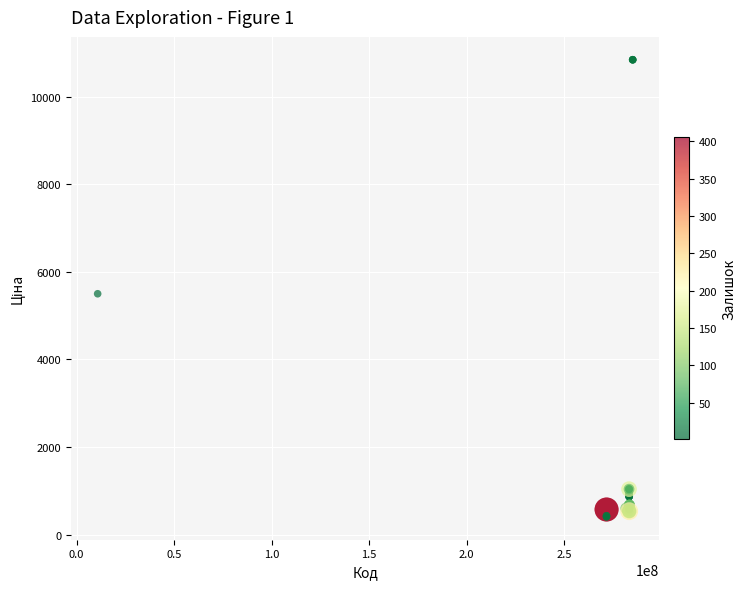

What Y value in the scatter plot is closest to 5621?

5497.3